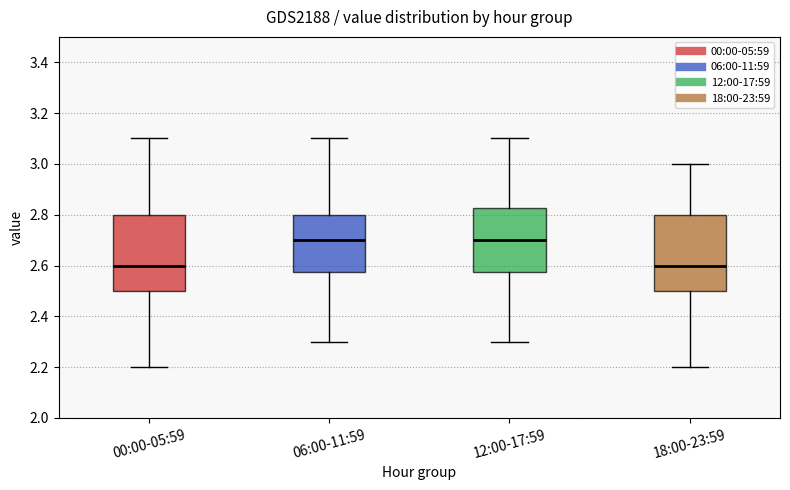

Reading left to right, read every box against the y-axis: the position of its median line, the range the box covers, and the ends of its whiskers. The values are not printed on the chart, so give them approximately, as read against the axis.

00:00-05:59: median 2.60, box 2.50 to 2.80, whiskers 2.20 to 3.10
06:00-11:59: median 2.70, box 2.58 to 2.80, whiskers 2.30 to 3.10
12:00-17:59: median 2.70, box 2.58 to 2.82, whiskers 2.30 to 3.10
18:00-23:59: median 2.60, box 2.50 to 2.80, whiskers 2.20 to 3.00